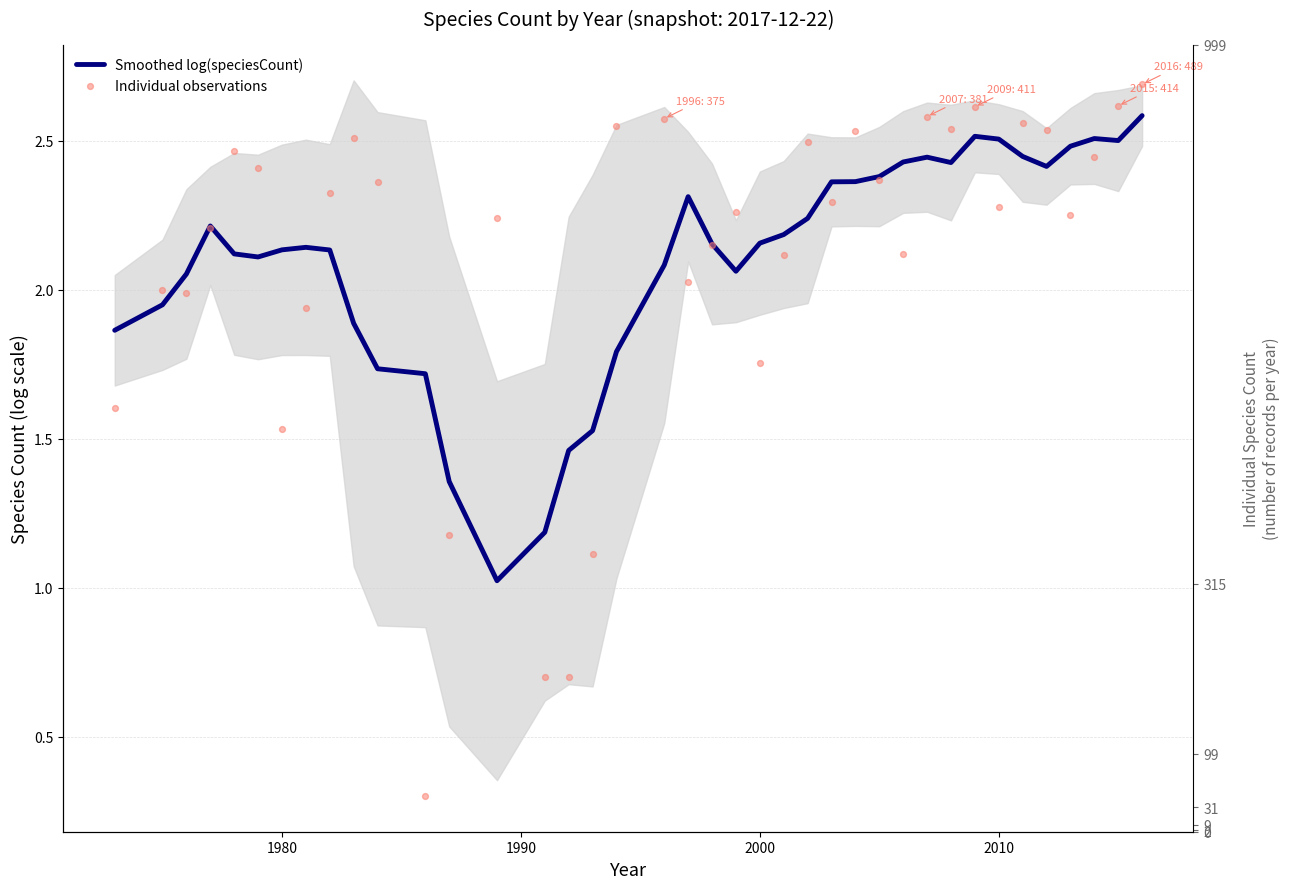

Is the value of Smoothed log(speciesCount) at 35 greater than the value of Individual observations at 26?

No